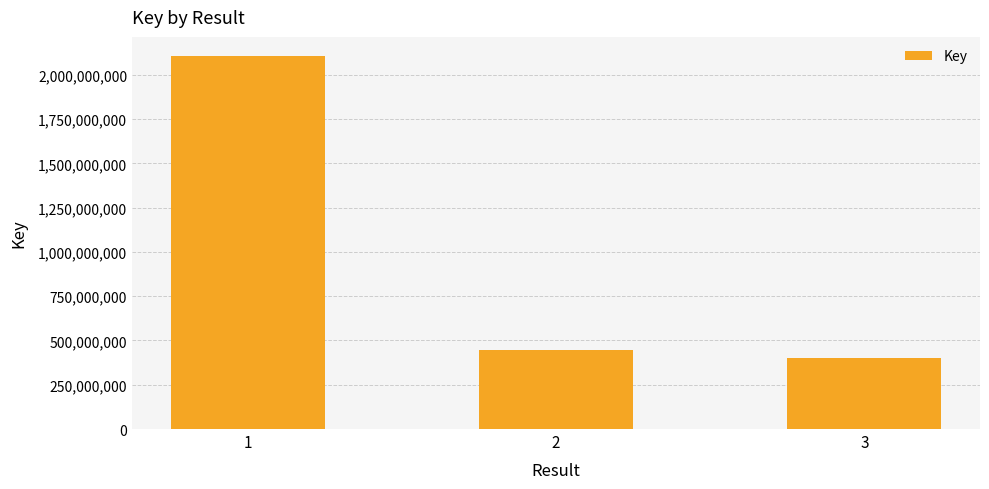

At which label is the value closest to 1254804670?

2